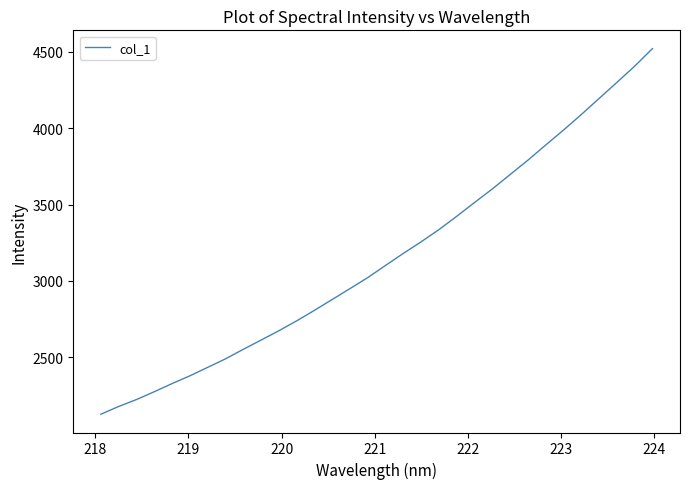

Does the chart have visible grid lines?

No